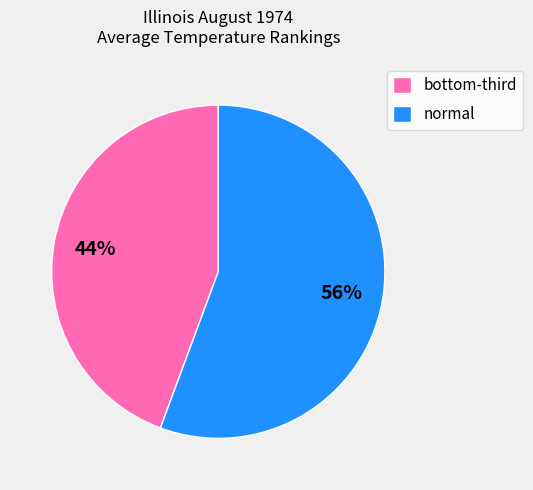

Which category has the smallest portion of the pie?

bottom-third